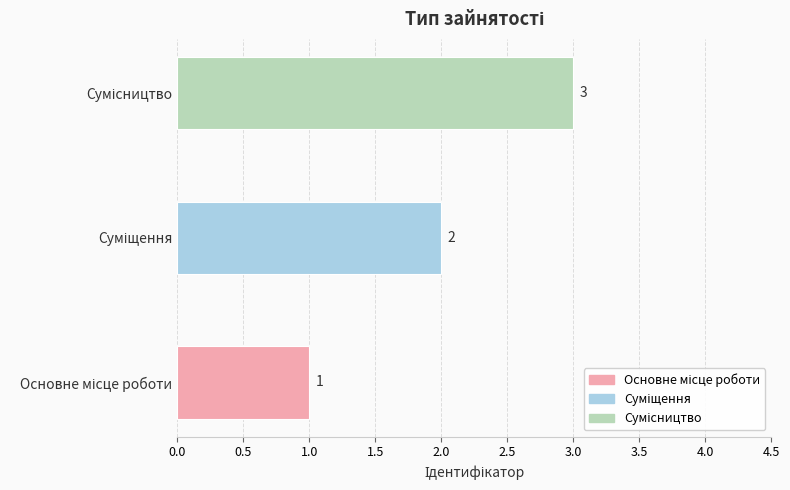

List the labels in order of value, smallest first.

Основне місце роботи, Суміщення, Сумісництво